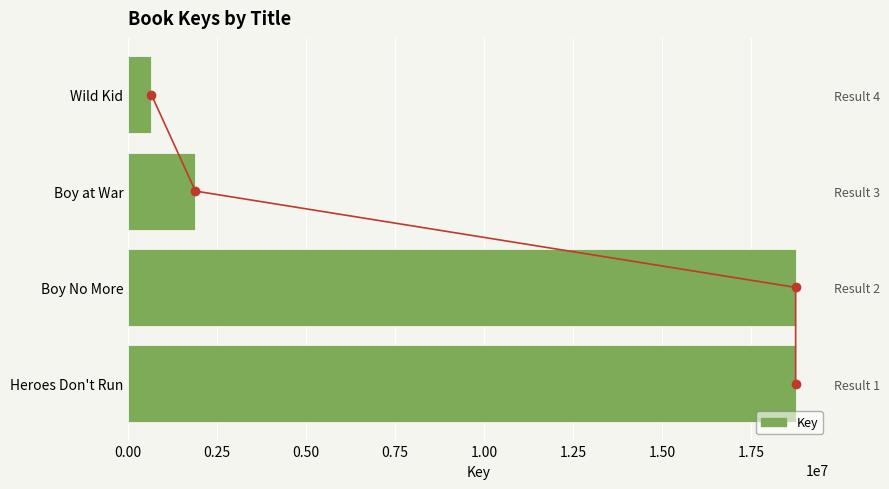

The chart shows a value of 9742803 at Boy No More. True or false?

False